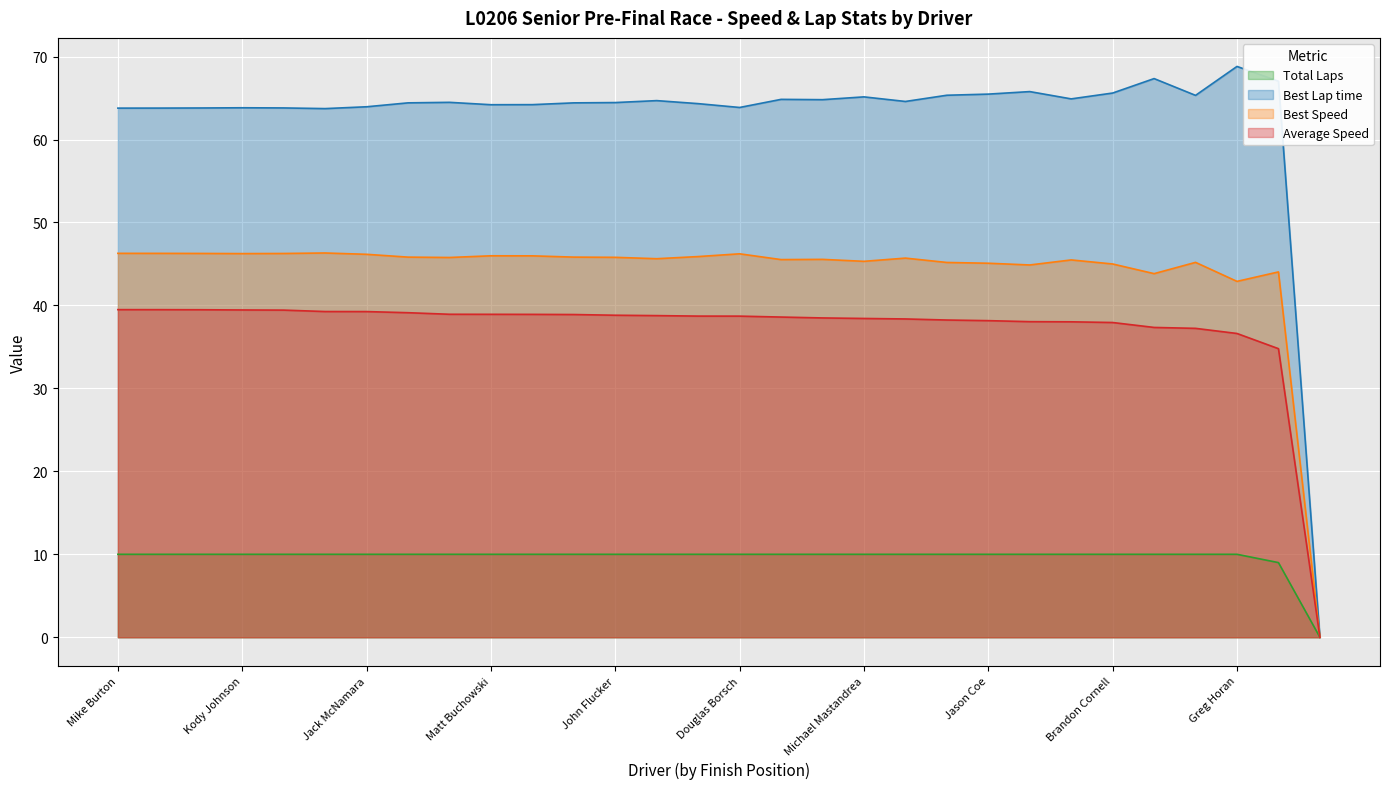

What is the difference between the Average Speed values at Tristen Altman and Andrew Presutti?

2.1